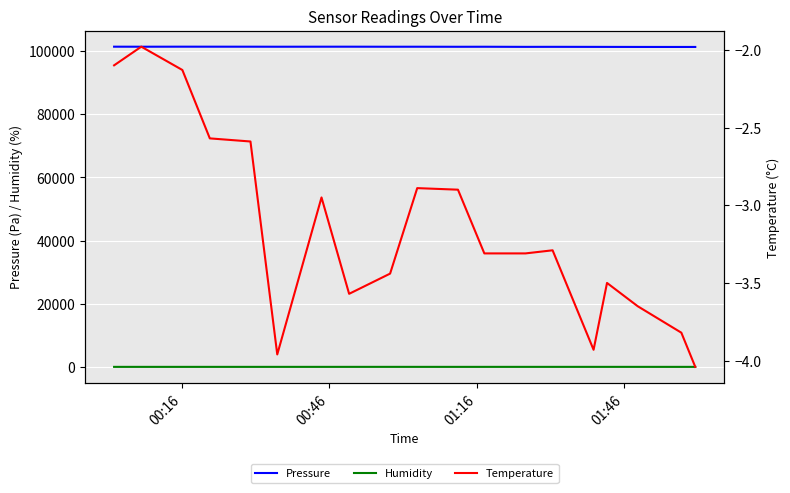

True or false: Humidity and Pressure intersect in this chart.

False